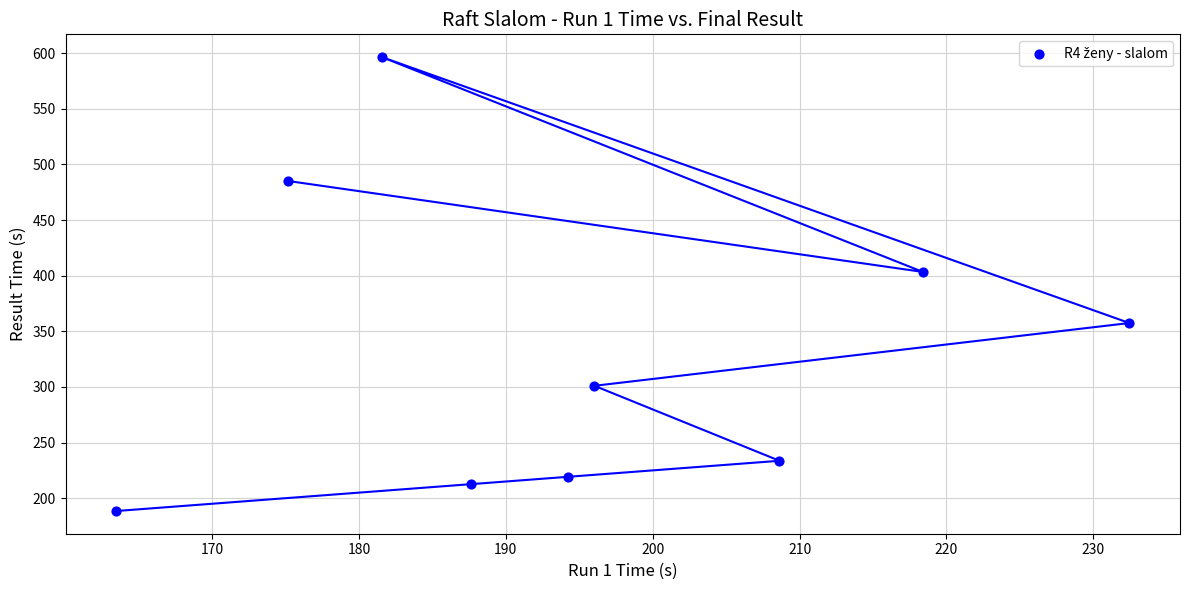

What Y value in the scatter plot is closest to 392?

403.4